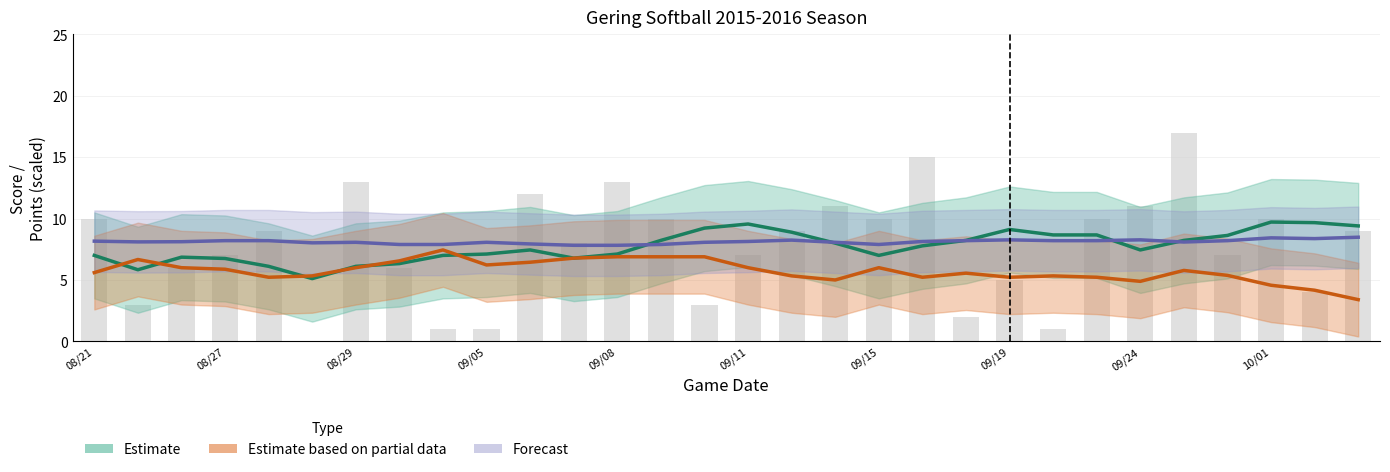

How many groups of bars are there?

30